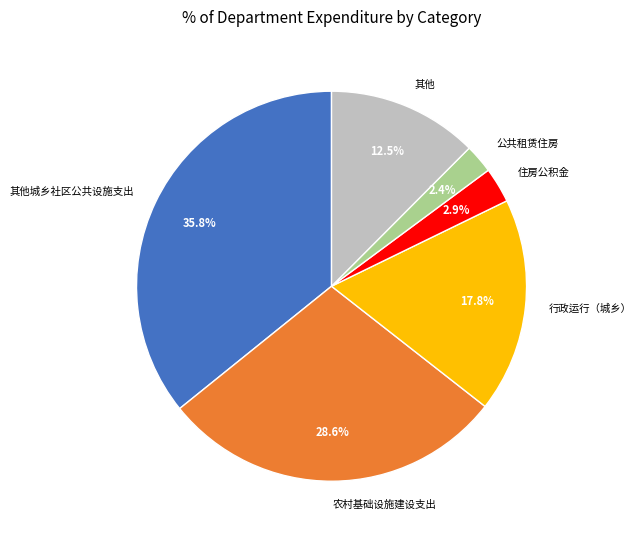

Does any single category account for the majority?

No